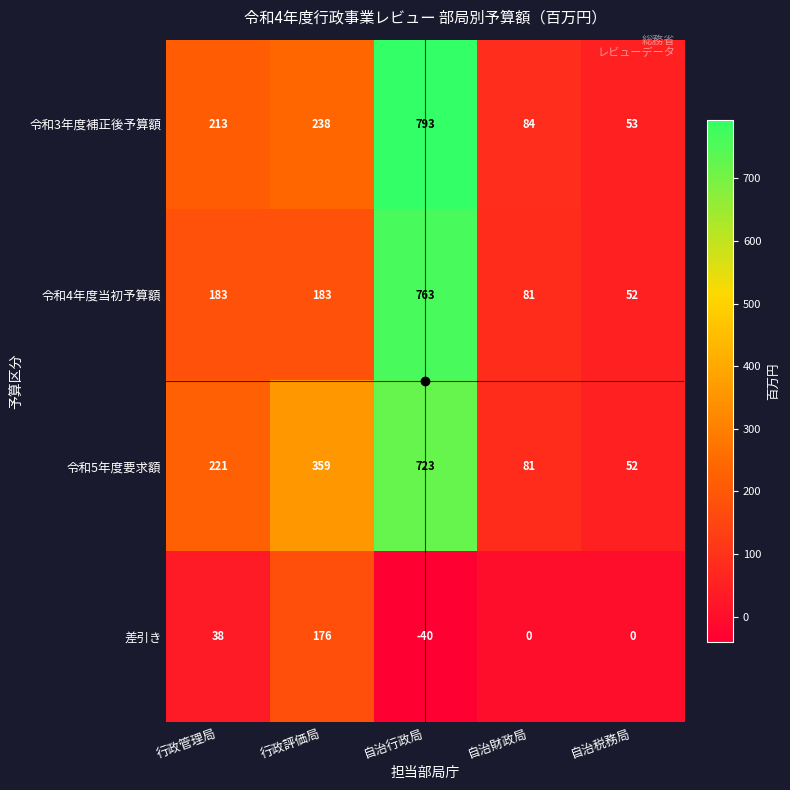

Which series changed the most between 自治行政局 and 自治財政局?

令和3年度補正後予算額